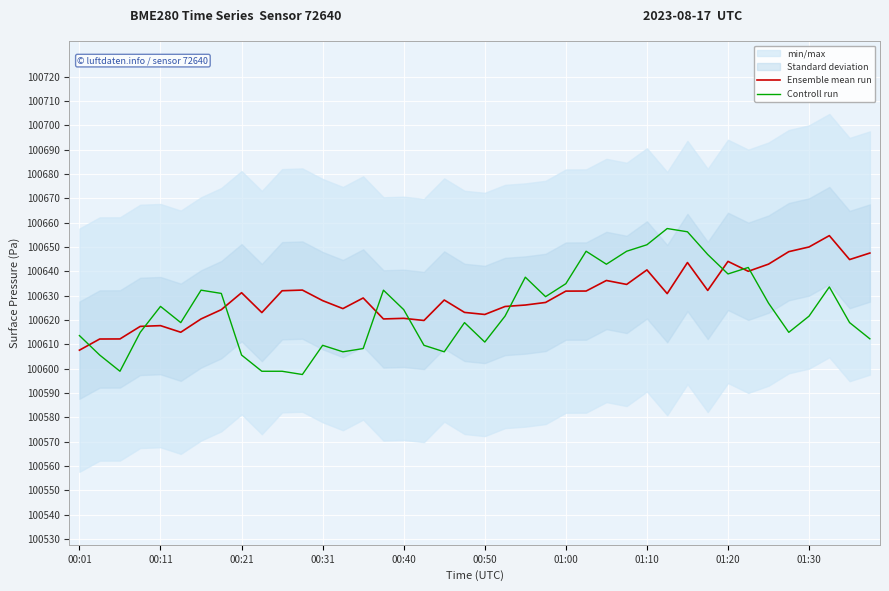

Rank the categories by Ensemble mean run value from highest to lowest.

37, 36, 35, 39, 38, 32, 30, 34, 28, 33, 26, 27, 11, 31, 10, 25, 24, 01:20, 29, 14, 18, 12, 23, 22, 21, 13, 01:10, 19, 01:30, 20, 16, 01:00, 15, 17, 00:40, 00:31, 00:50, 00:21, 00:11, 00:01